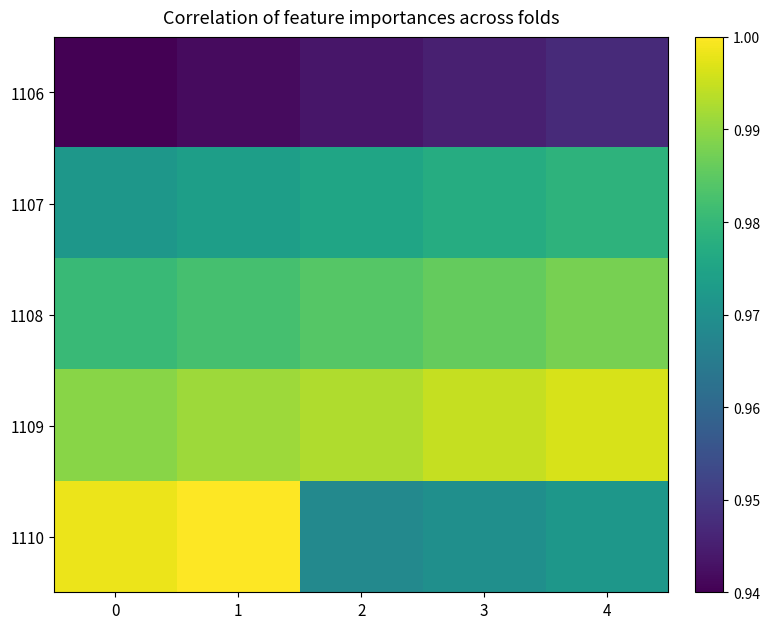

At how many categories does at least one series exceed 0?

5